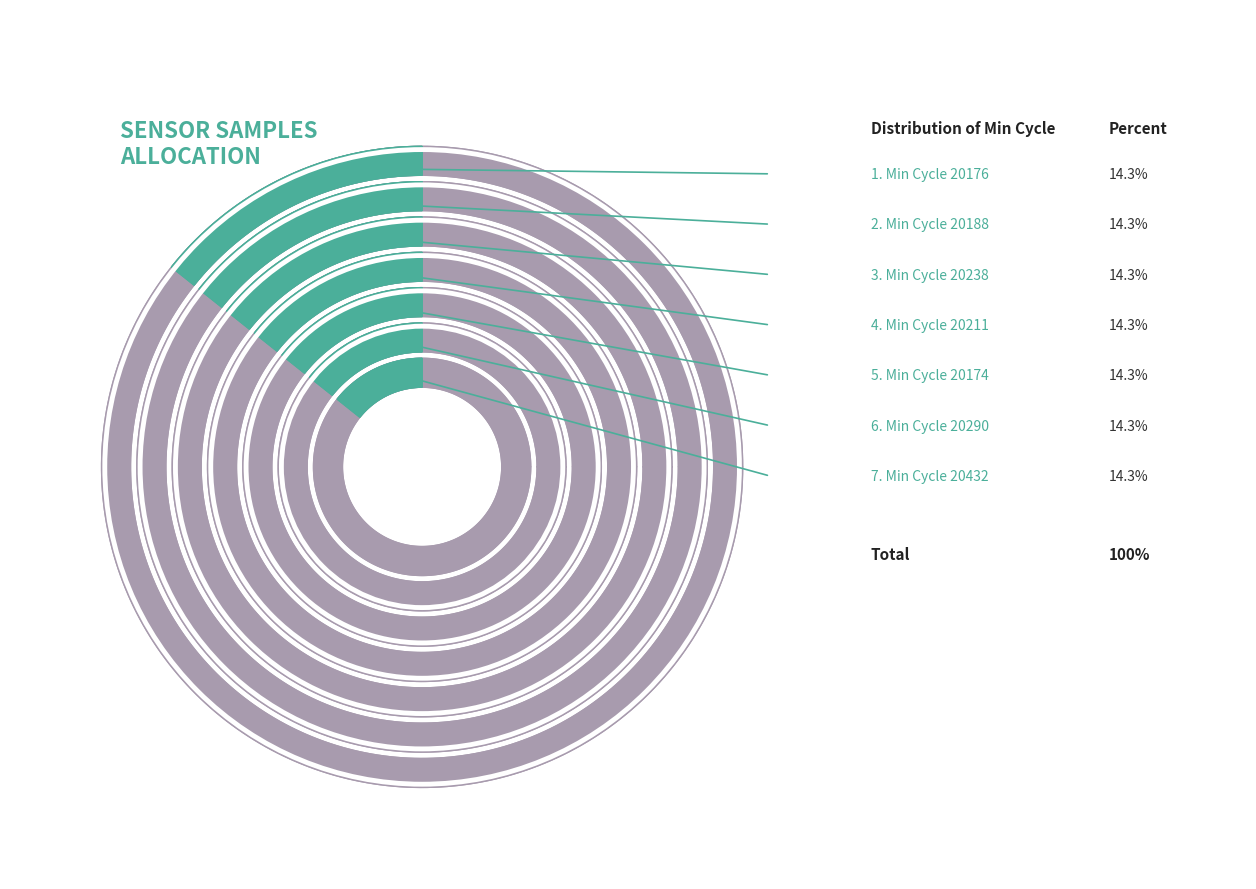

Is 20432 the majority of the pie?

No